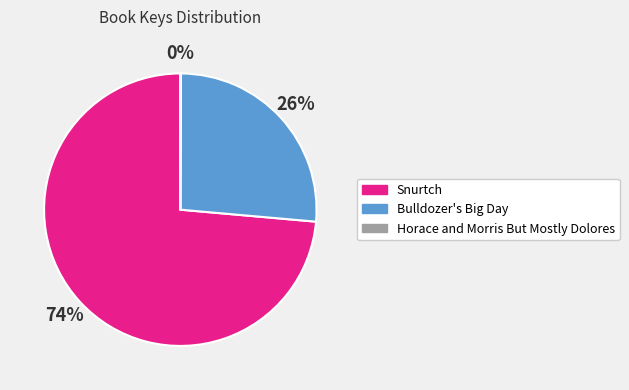

The Bulldozer's Big Day slice represents 26% of the pie. True or false?

True